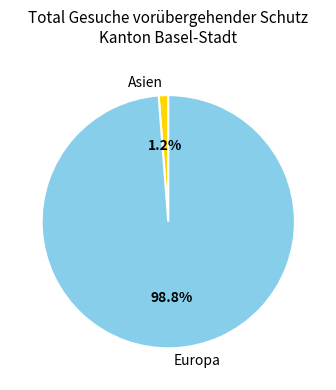

Is Asien the majority of the pie?

No